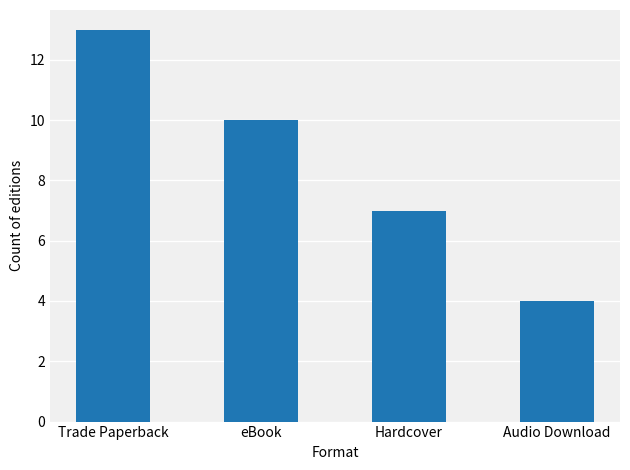

Reading left to right, transcribe all the data shown in this chart.

Trade Paperback=13	eBook=10	Hardcover=7	Audio Download=4